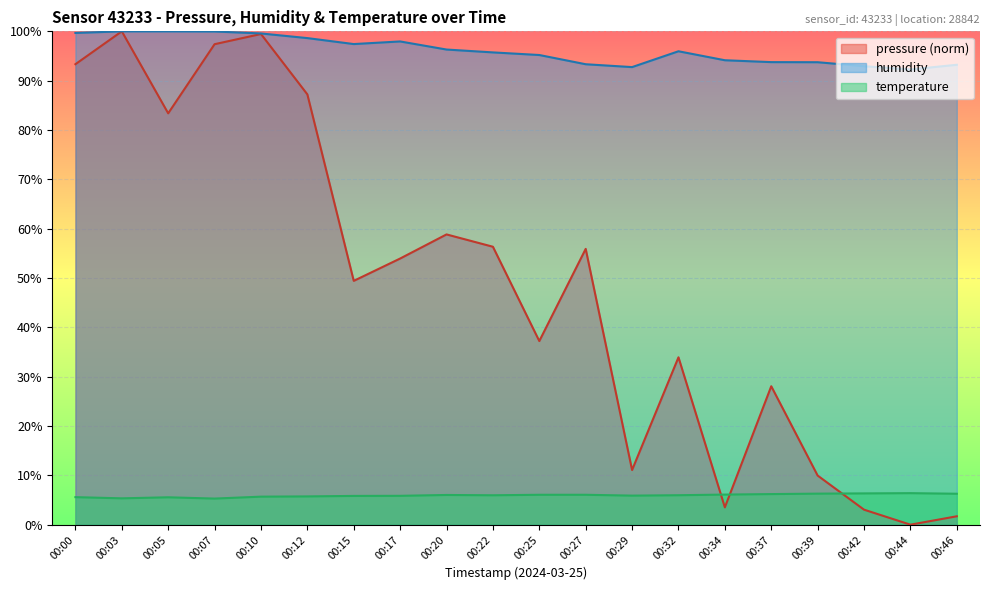

What is the value of the pressure point at the 20th from the left?

1.7